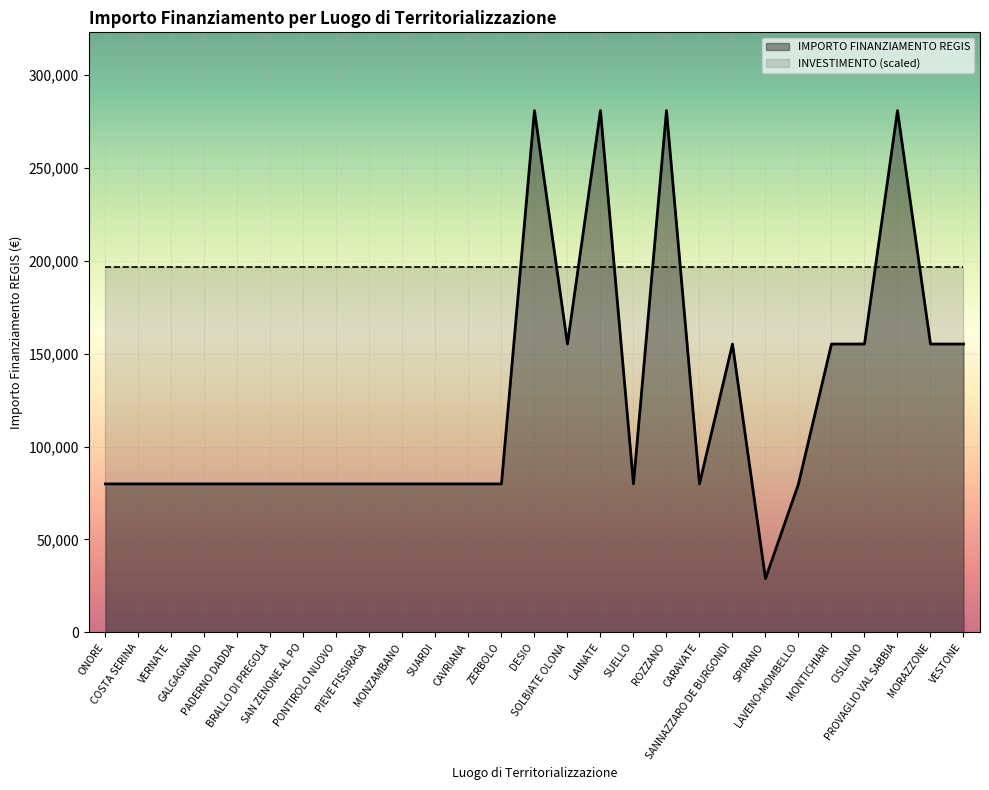

What is the smallest value displayed?

28902.0